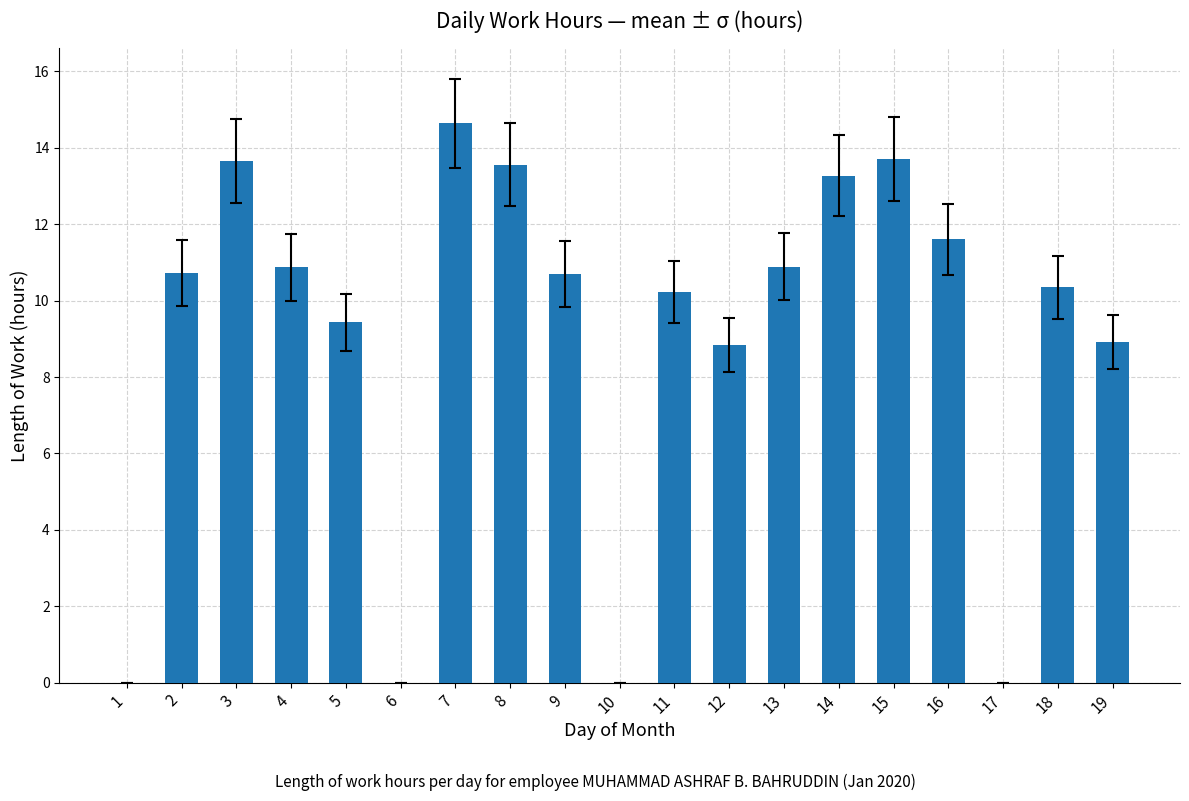

Between 4 and 1, which is larger?

4